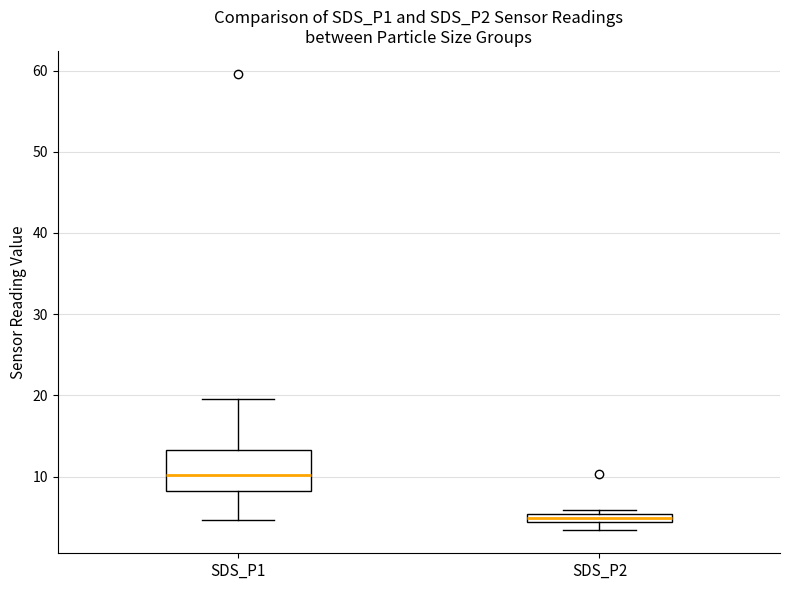

Comparing the boxes themselves (not the whiskers), which one is the tallest?

SDS_P1